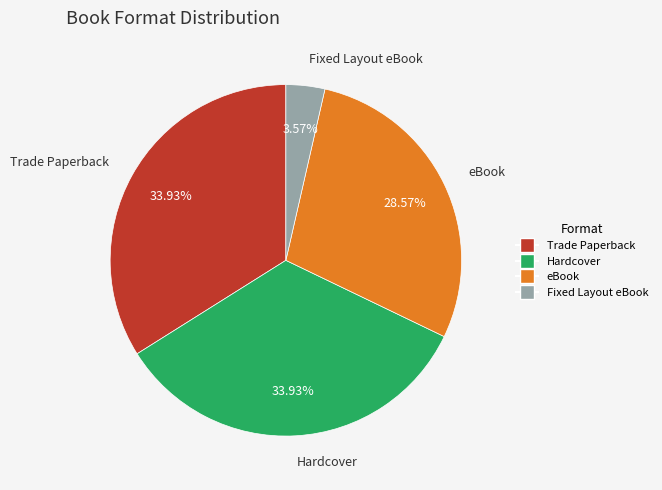

Is Hardcover the majority of the pie?

No